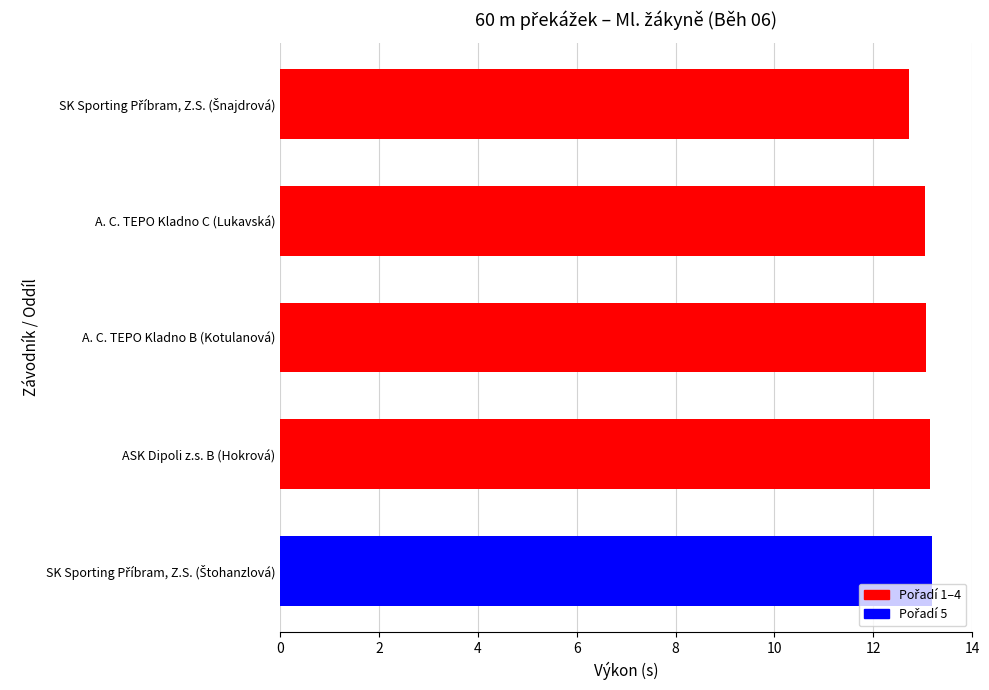

The chart shows a value of 13.1 at ASK Dipoli z.s. B (Hokrová). True or false?

True